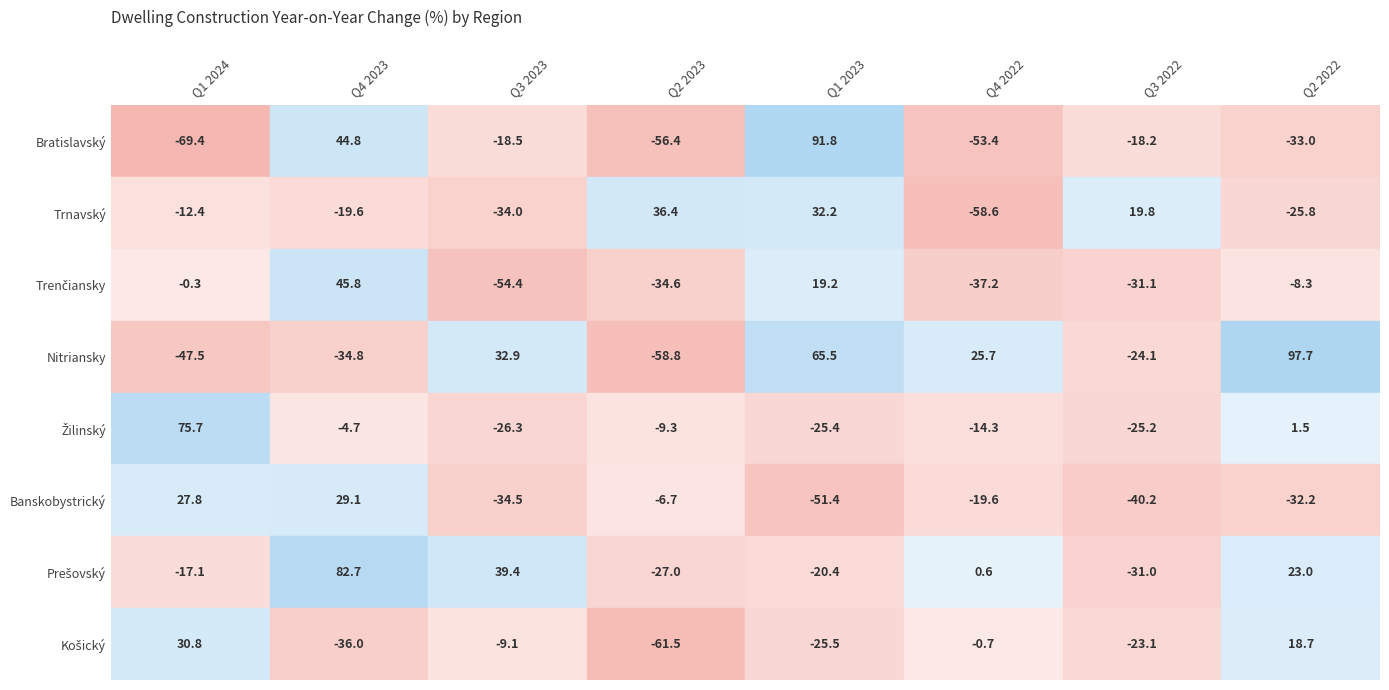

Reading right to left, transcribe all the data shown in this chart.

Bratislavský: -33.0	-18.2	-53.4	91.8	-56.4	-18.5	44.8	-69.4
Trnavský: -25.8	19.8	-58.6	32.2	36.4	-34.0	-19.6	-12.4
Trenčiansky: -8.3	-31.1	-37.2	19.2	-34.6	-54.4	45.8	-0.3
Nitriansky: 97.7	-24.1	25.7	65.5	-58.8	32.9	-34.8	-47.5
Žilinský: 1.5	-25.2	-14.3	-25.4	-9.3	-26.3	-4.7	75.7
Banskobystrický: -32.2	-40.2	-19.6	-51.4	-6.7	-34.5	29.1	27.8
Prešovský: 23.0	-31.0	0.6	-20.4	-27.0	39.4	82.7	-17.1
Košický: 18.7	-23.1	-0.7	-25.5	-61.5	-9.1	-36.0	30.8